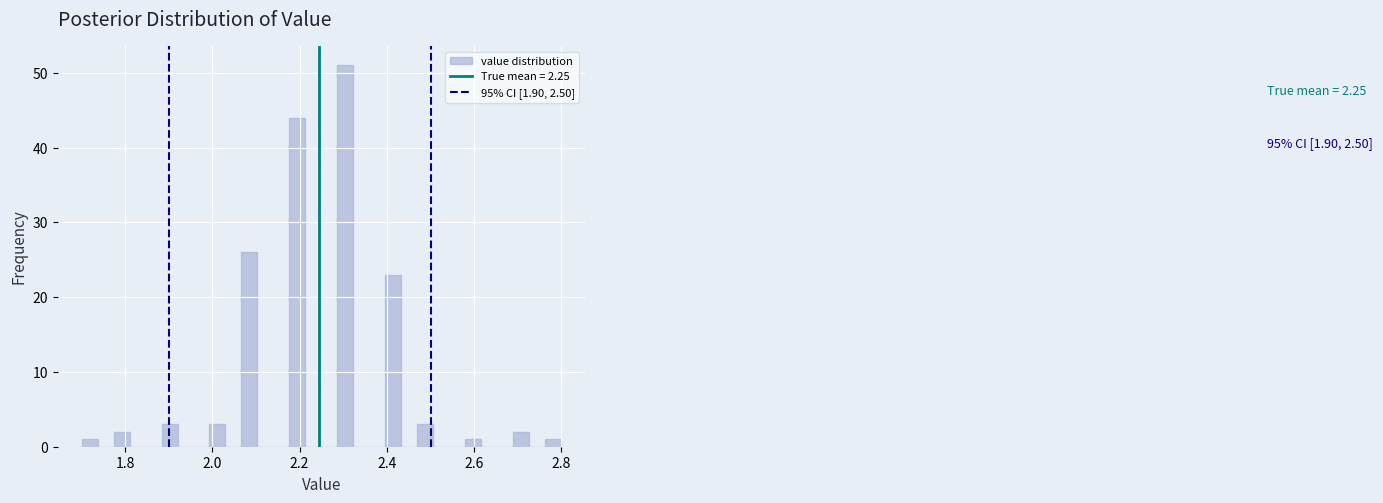

Around what value on the x-axis is the tallest bar? Give the approximate position of its centre, as read against the axis.

2.30